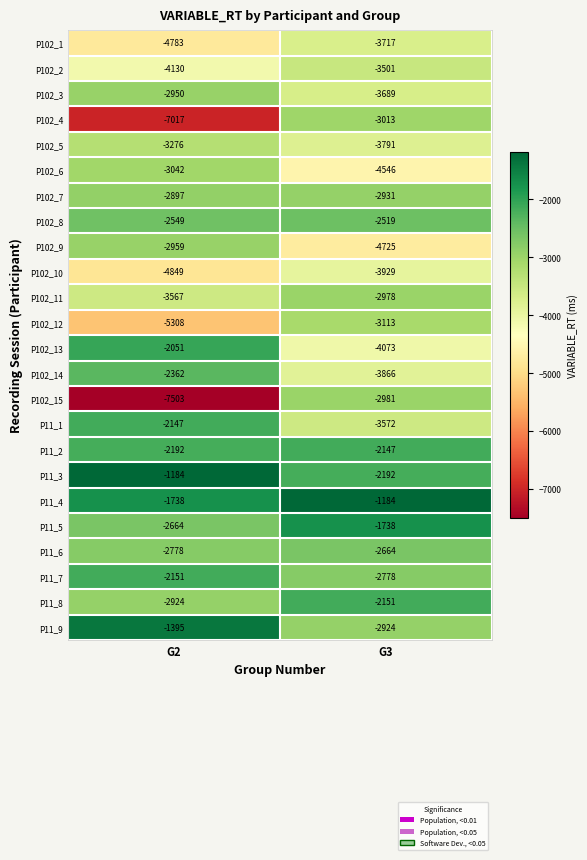

What is the difference between the maximum and minimum values in the P11_9 series?

1529